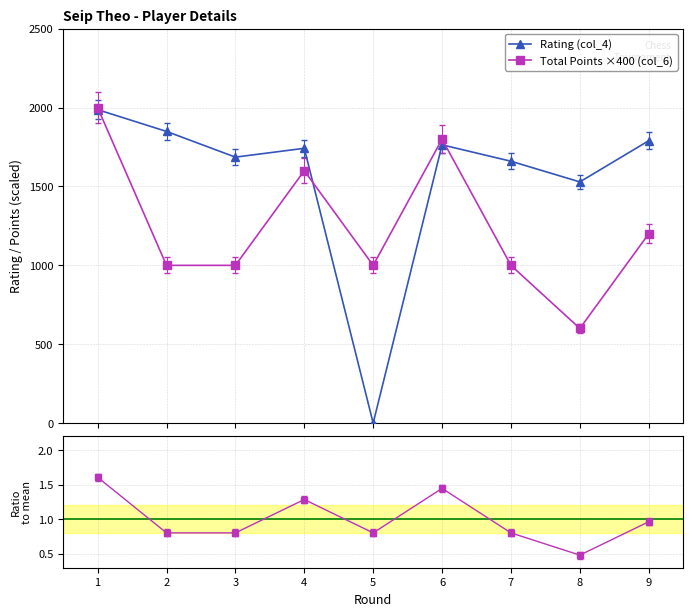

Reading left to right, extract all data points from this chart.

Rating (col_4): 1987.0	1849.0	1686.0	1742.0	0.0	1764.0	1660.0	1529.0	1790.0
Total Points ×400 (col_6): 2000.0	1000.0	1000.0	1600.0	1000.0	1800.0	1000.0	600.0	1200.0
Ratio to mean: 1.6	0.8	0.8	1.3	0.8	1.4	0.8	0.5	1.0